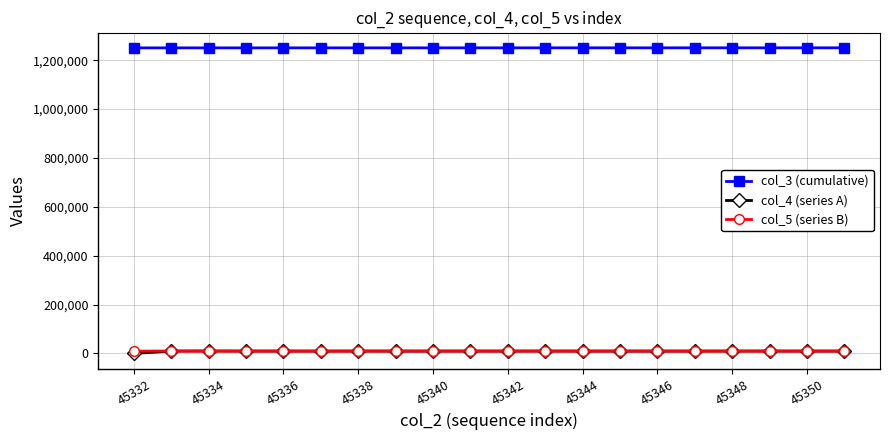

At how many categories does at least one series exceed 565200?

20